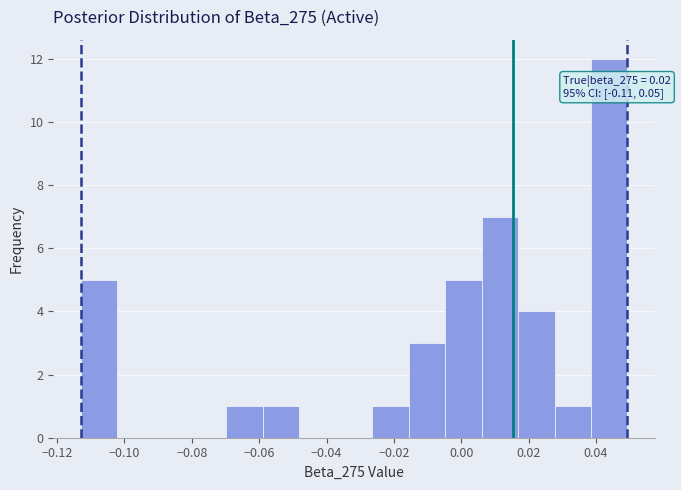

Over which range of the x-axis is the bar tallest?

0.038 to 0.050